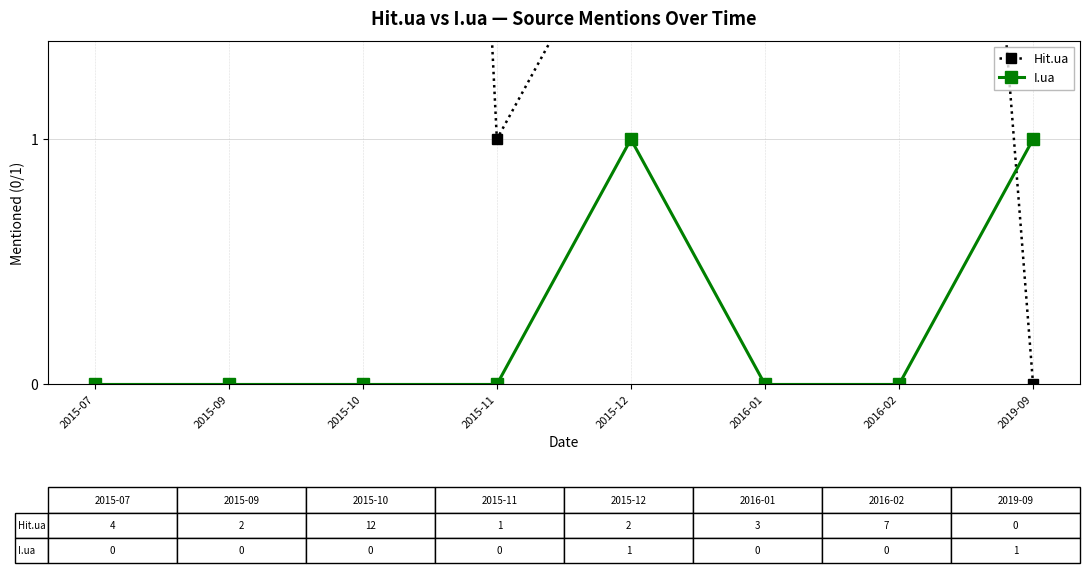

The value of Hit.ua at 2019-09 is 0. True or false?

True